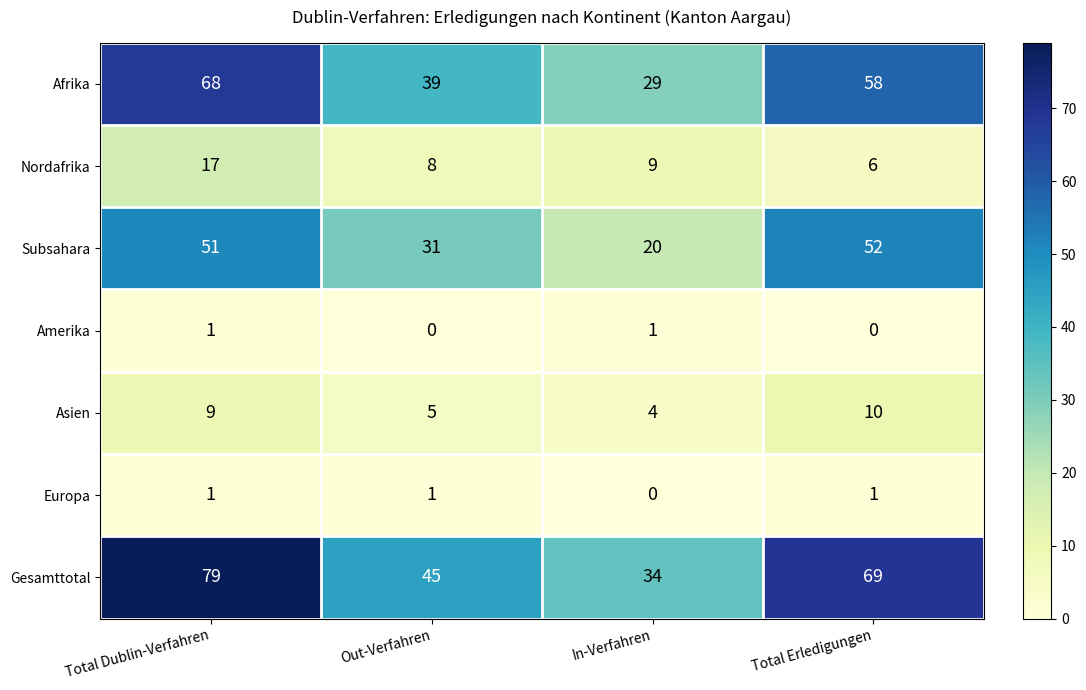

How many Europa values are between 1 and 2?

3